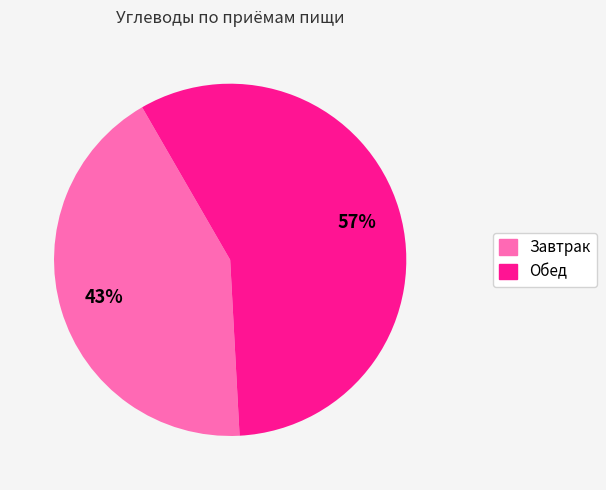

Does any single category account for the majority?

Yes